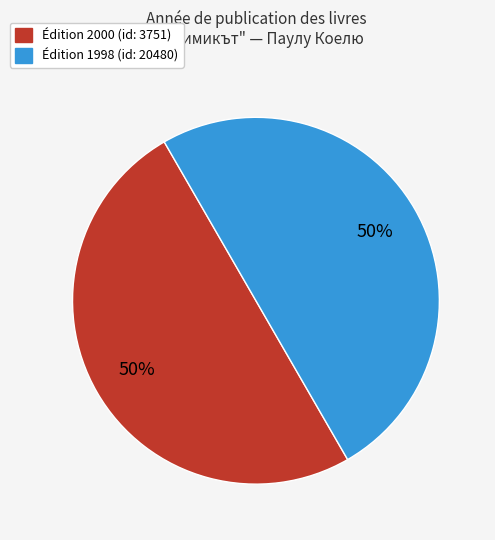

How many segments does this pie chart have?

2